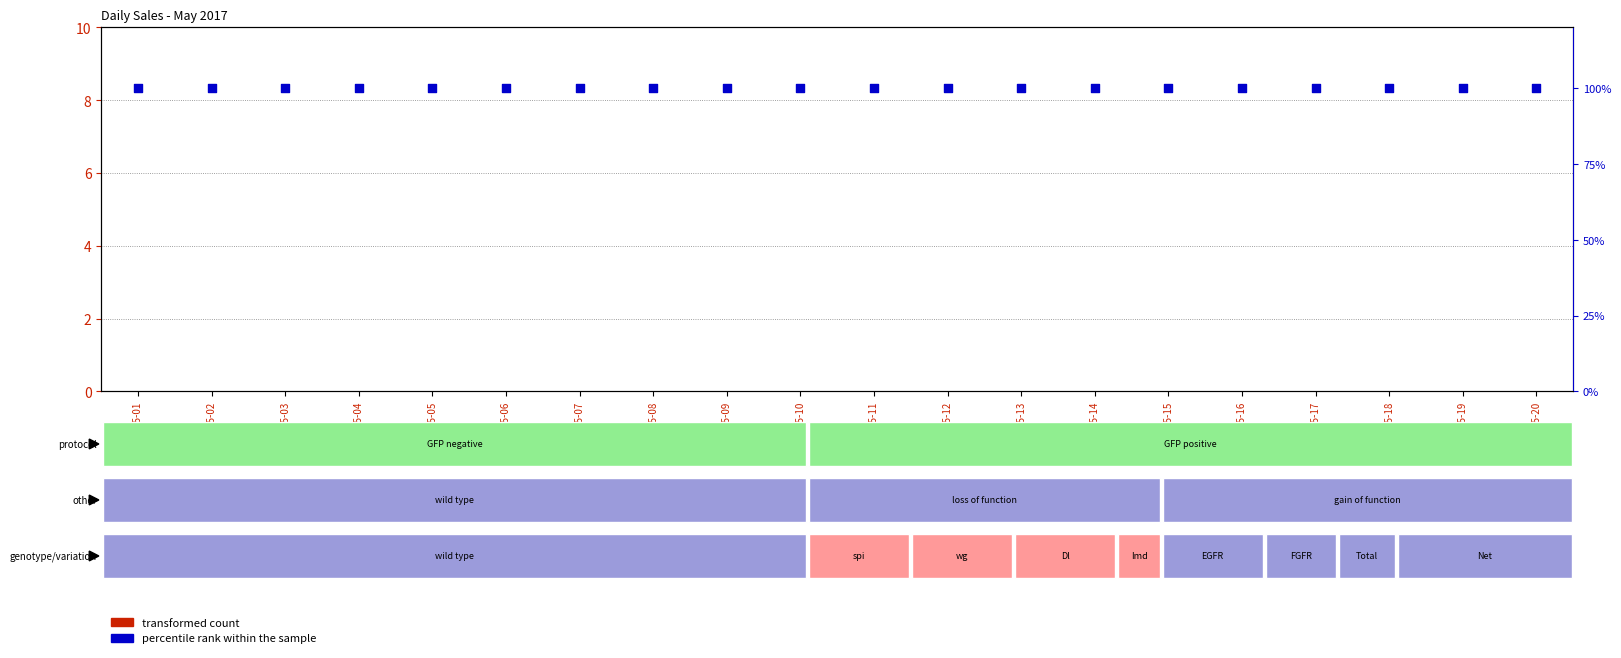

What is the total value across all series at 2017-05-13?

100